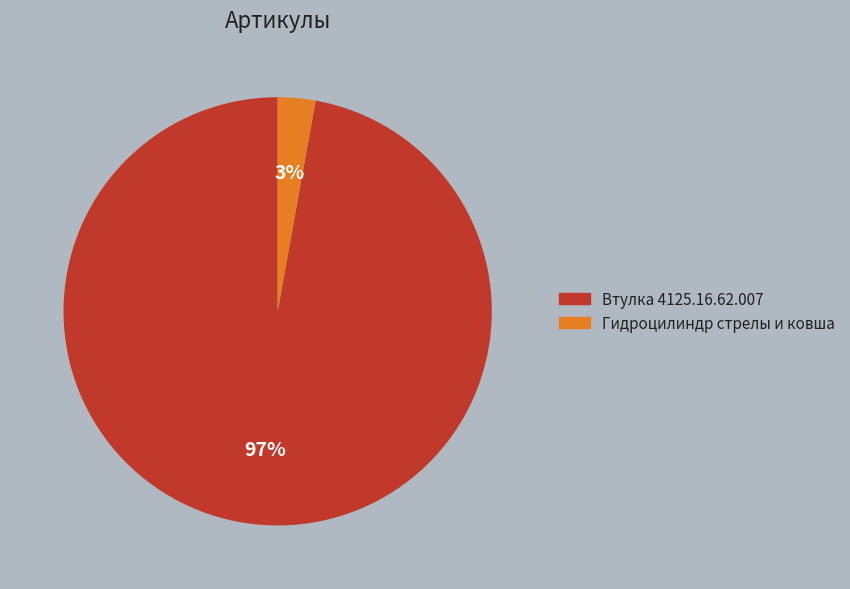

To the nearest percent, what is the difference between the Втулка 4125.16.62.007 and Гидроцилиндр стрелы и ковша slice percentages?

94%